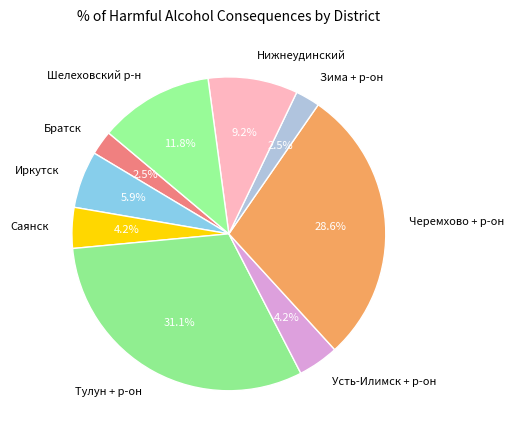

What portion of the pie excludes Усть-Илимск + р-он?

95.8%